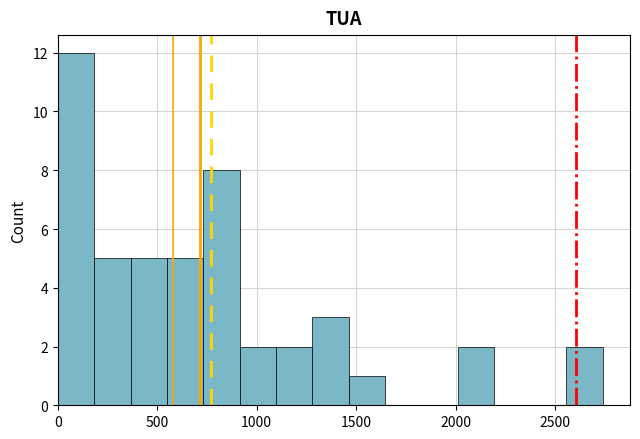

Around what value on the x-axis is the tallest bar? Give the approximate position of its centre, as read against the axis.

100